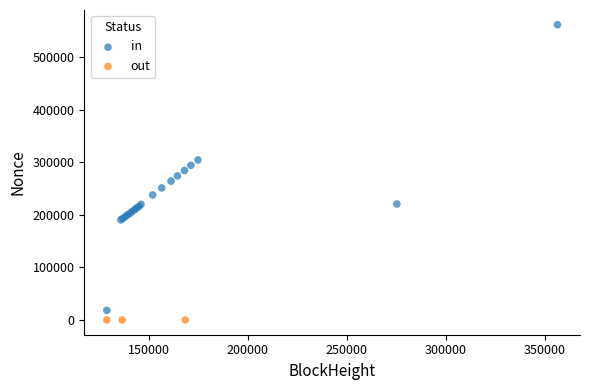

Which series reaches the maximum Y coordinate?

in